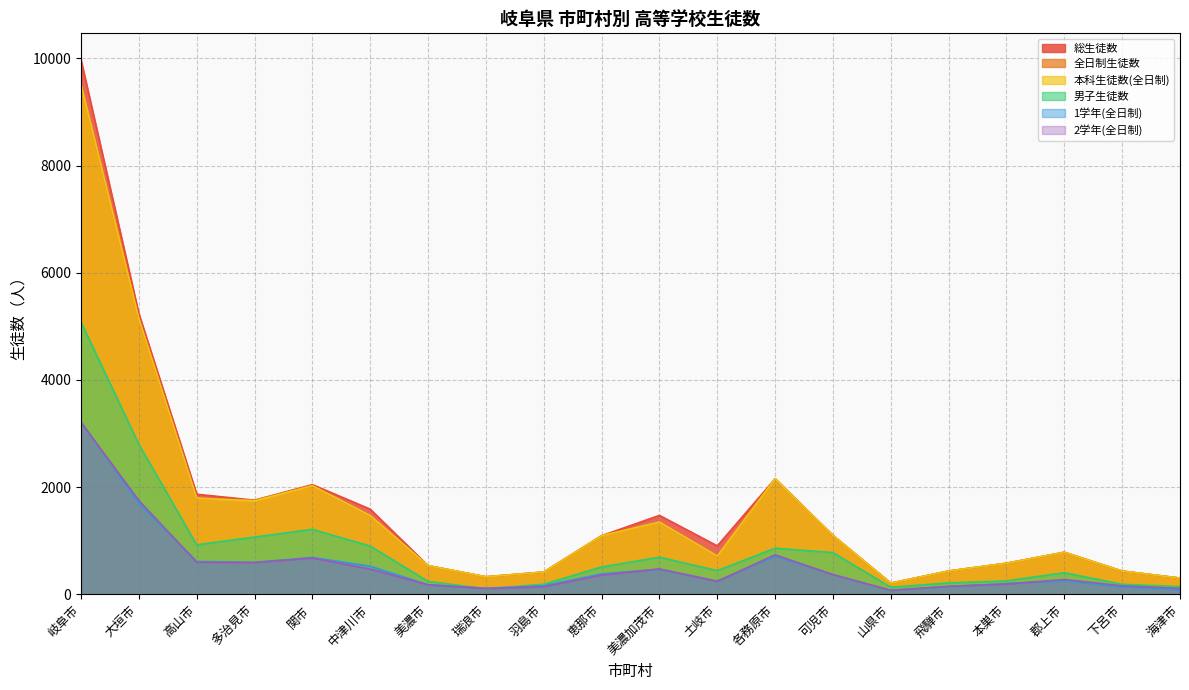

Which series has the widest spread of values?

総生徒数